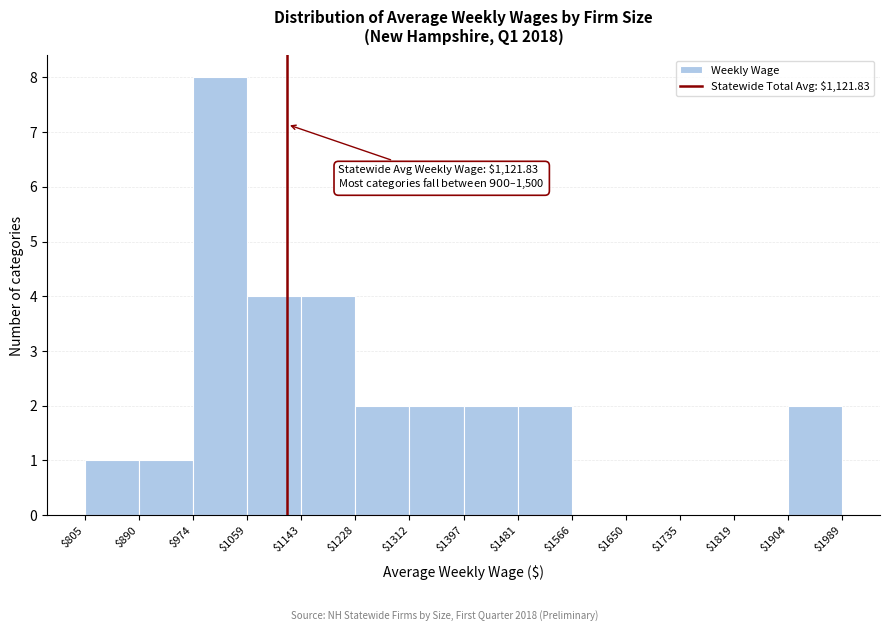

Which range on the x-axis has the tallest bar?

$974 to $1059